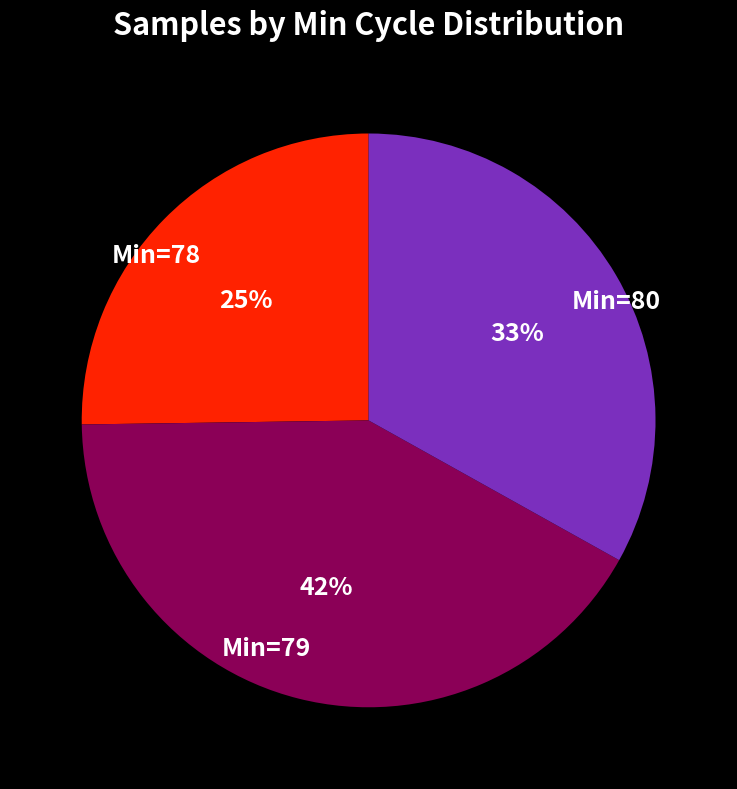

Is there any slice that represents more than half of the pie?

No